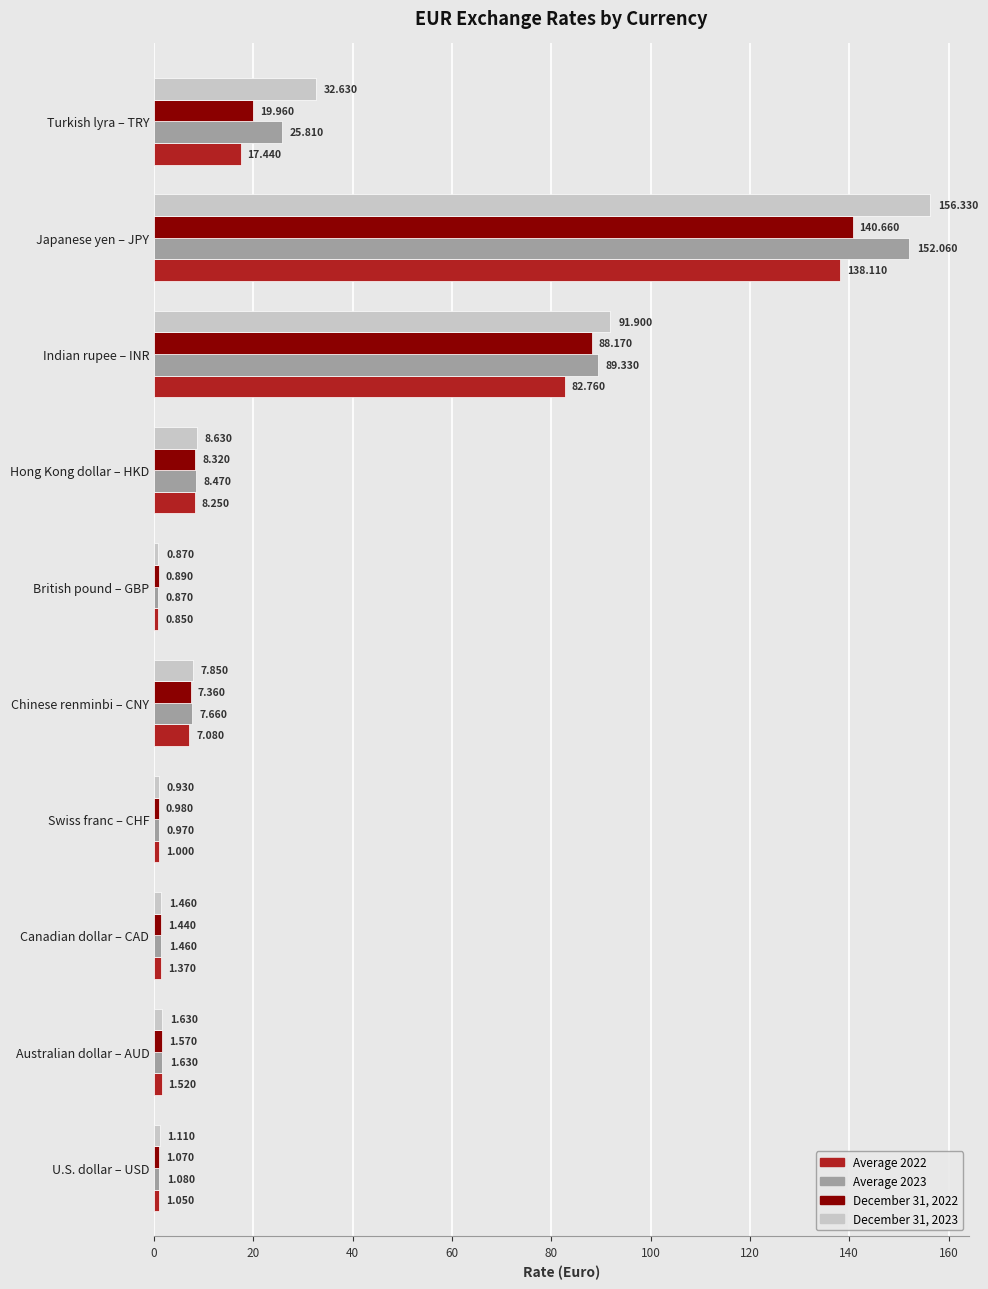

Is the value of Average 2022 at U.S. dollar – USD greater than the value of December 31, 2023 at Hong Kong dollar – HKD?

No